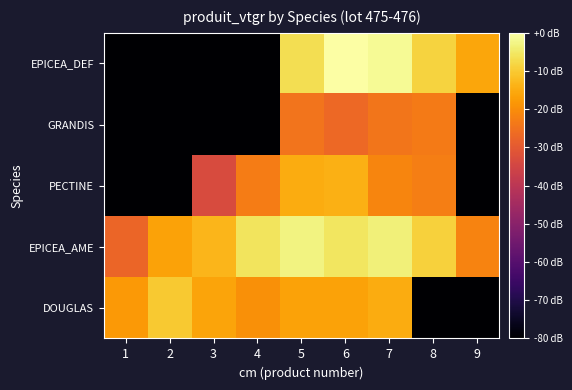

What is the spread (max minus min) of values at 3?

75.3